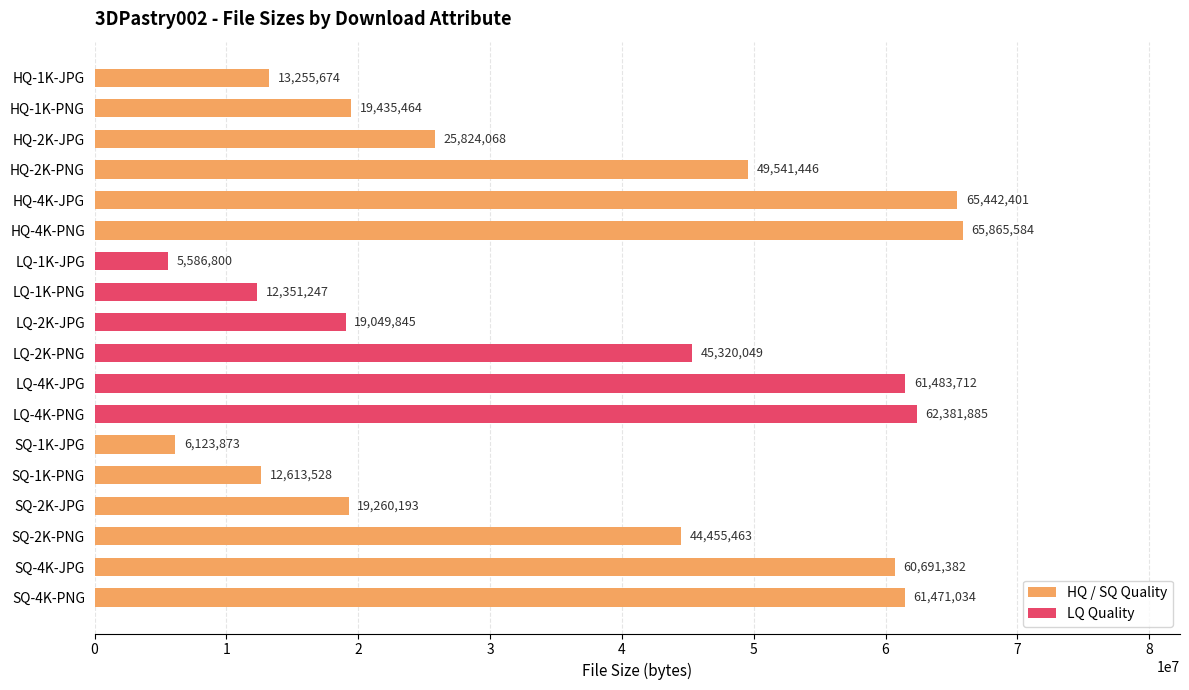

The chart shows a value of 61483712 at LQ-4K-JPG. True or false?

True